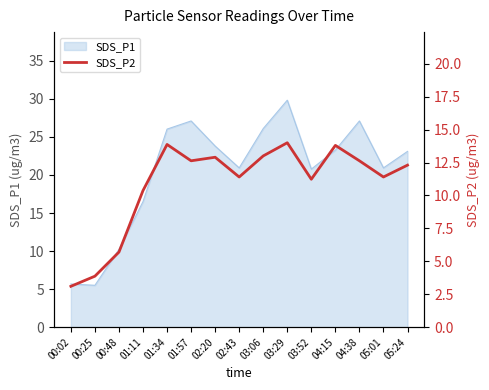

How many data points does each series have?

15